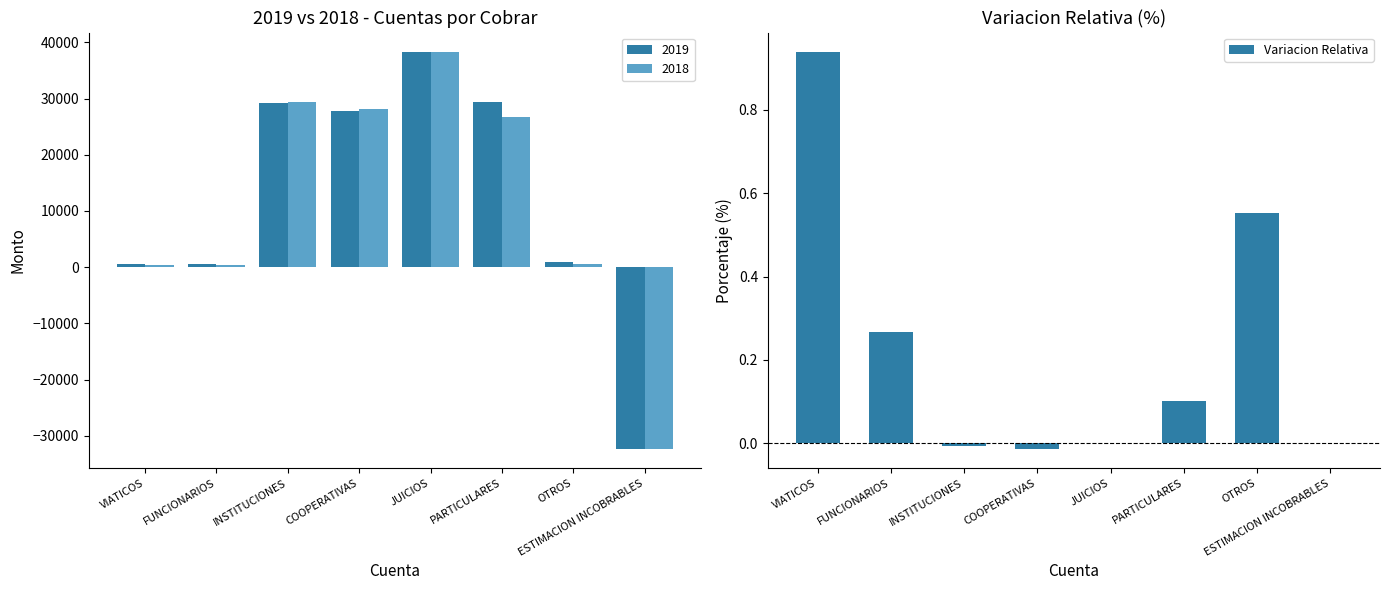

Reading right to left, what are all the values shown in this chart?

ESTIMACION INCOBRABLES=0.0	OTROS=0.6	PARTICULARES=0.1	JUICIOS=0.0	COOPERATIVAS=-0.0	INSTITUCIONES=-0.0	FUNCIONARIOS=0.3	VIATICOS=0.9